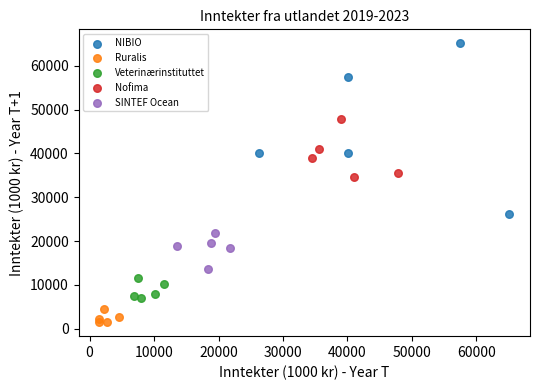

What are all the series names shown in the legend?

NIBIO, Ruralis, Veterinærinstituttet, Nofima, SINTEF Ocean